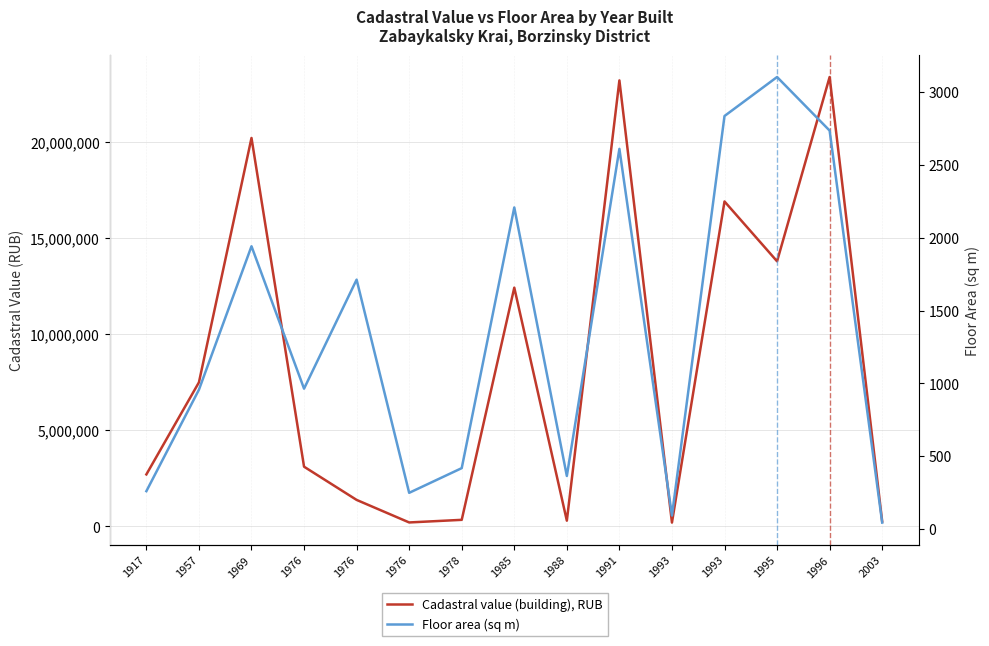

True or false: Cadastral value (building), RUB has a value of 26688958.6 at 1969.

False